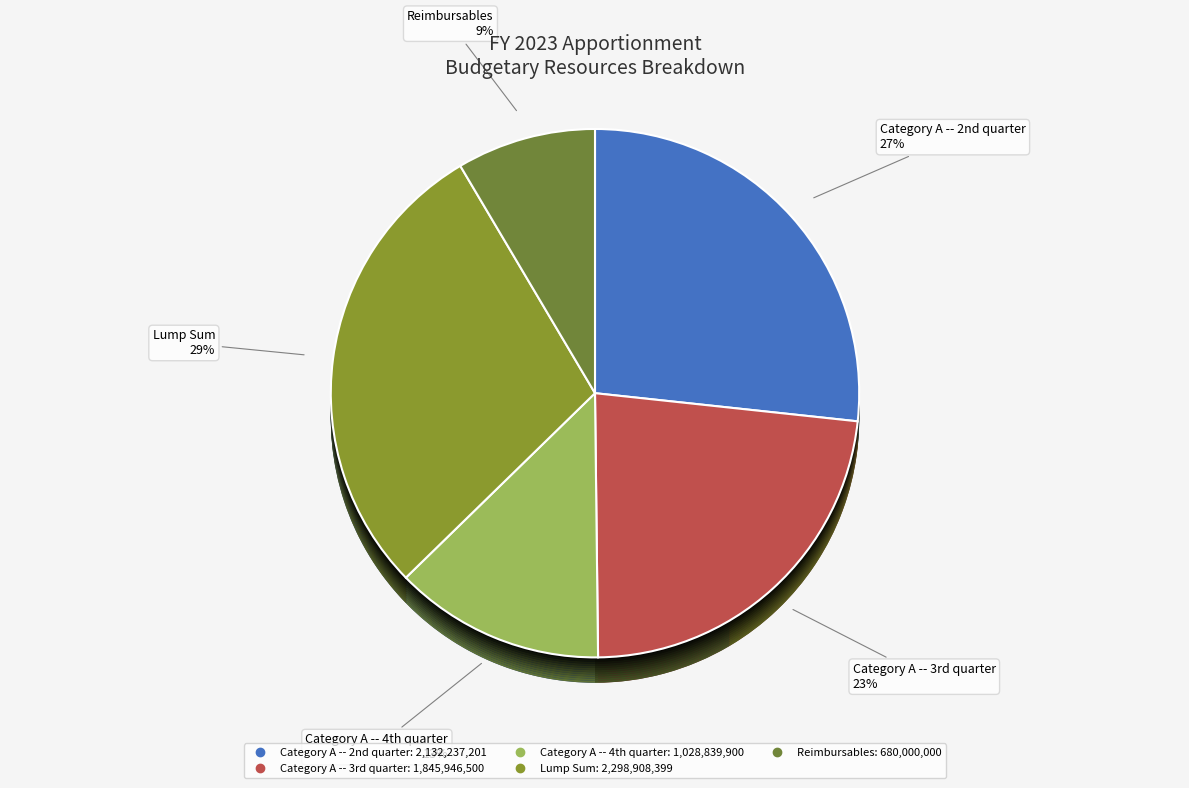

Does Lump Sum represent more than half of the total?

No